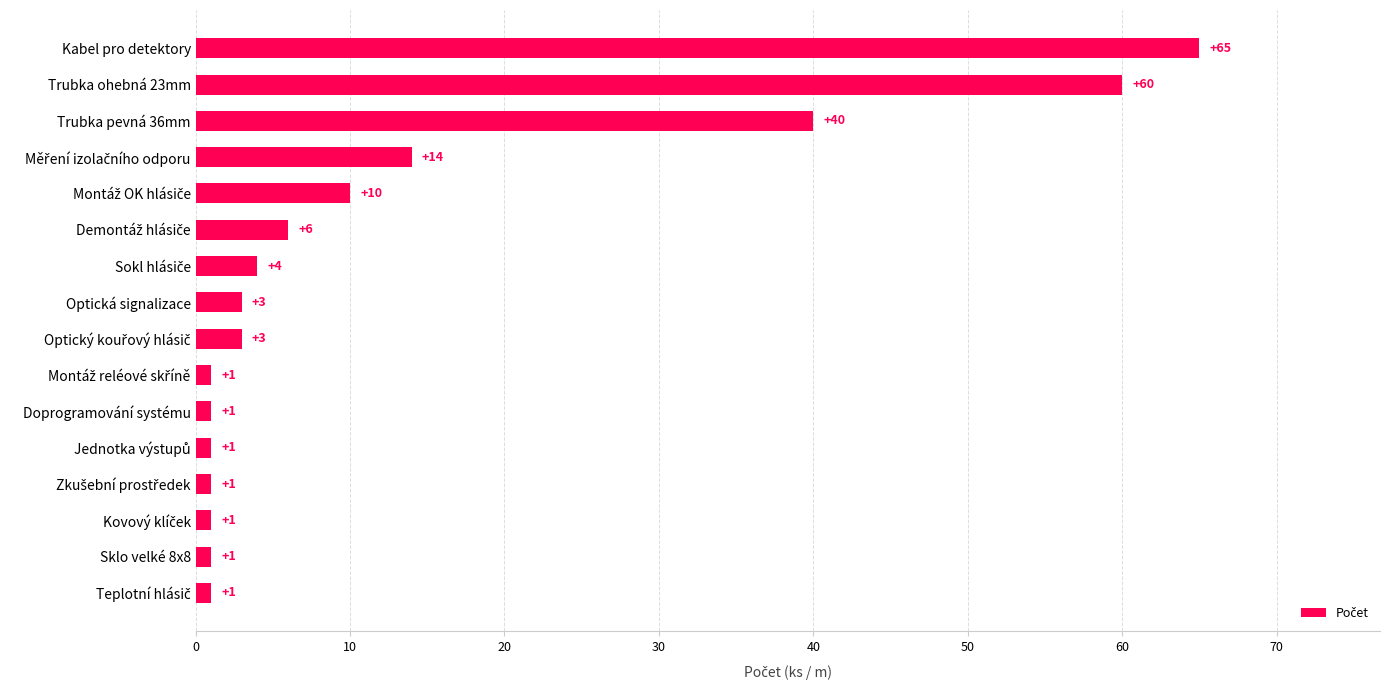

At which label is the value closest to 33?

Trubka pevná 36mm